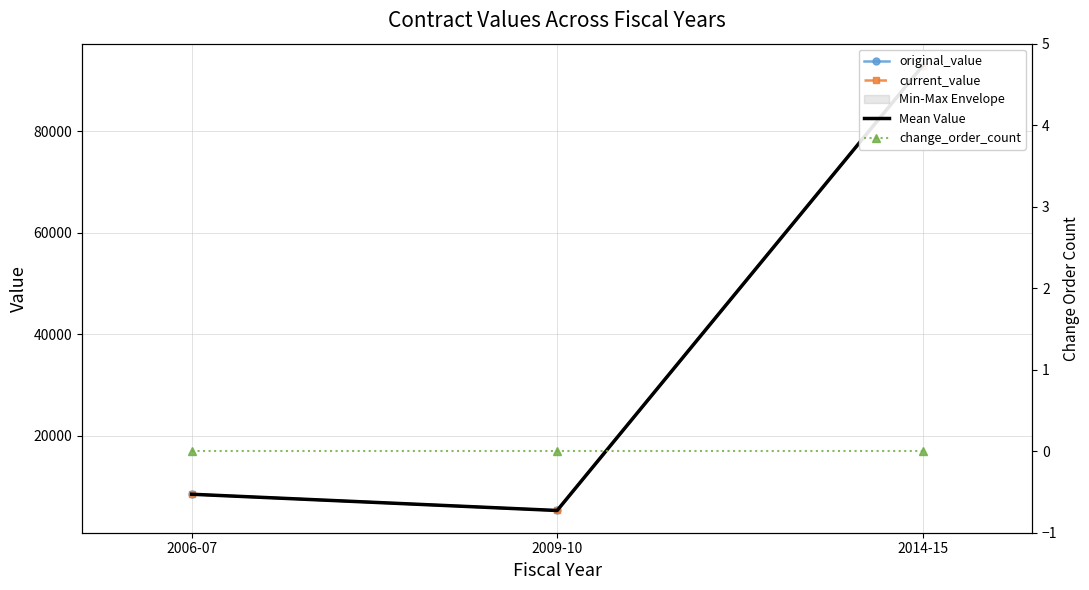

Reading left to right, extract all data points from this chart.

original_value: 2006-07=8490.0	2009-10=5289.0	2014-15=92858.8
current_value: 2006-07=8490.0	2009-10=5289.0	2014-15=92858.8
Mean Value: 2006-07=8490.0	2009-10=5289.0	2014-15=92858.8
change_order_count: 2006-07=0.0	2009-10=0.0	2014-15=0.0